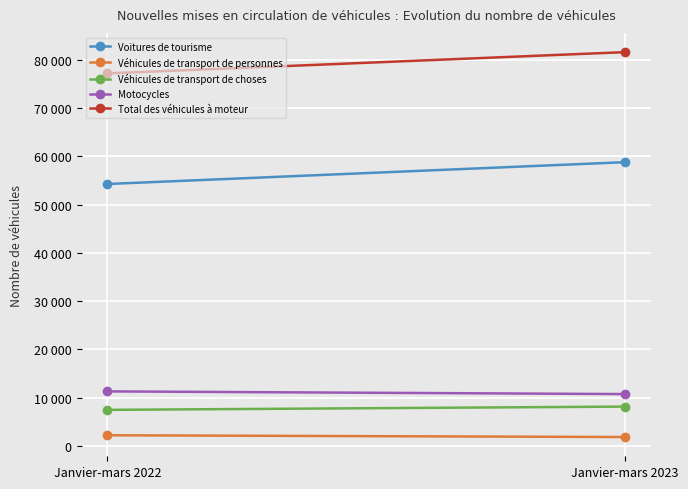

What is the sum of all Total des véhicules à moteur values?

158691